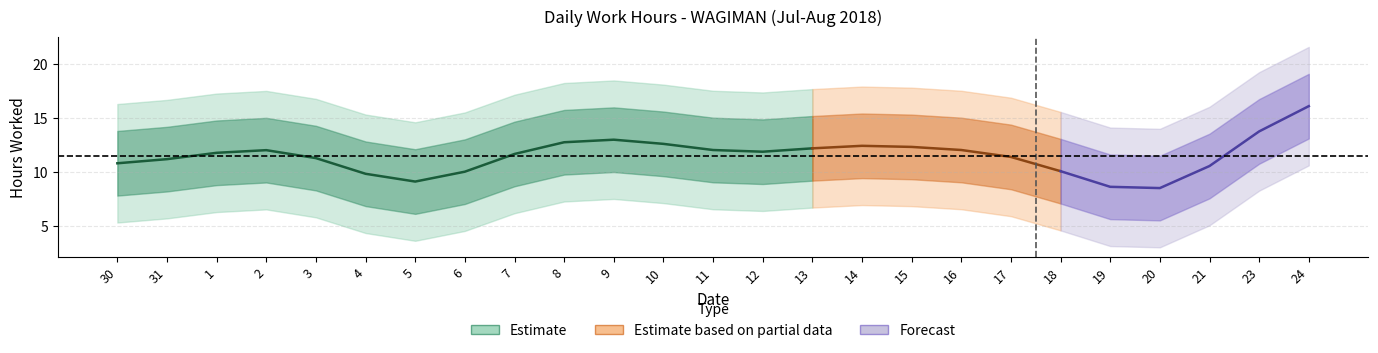

Between 16 and 20, which is larger?

16